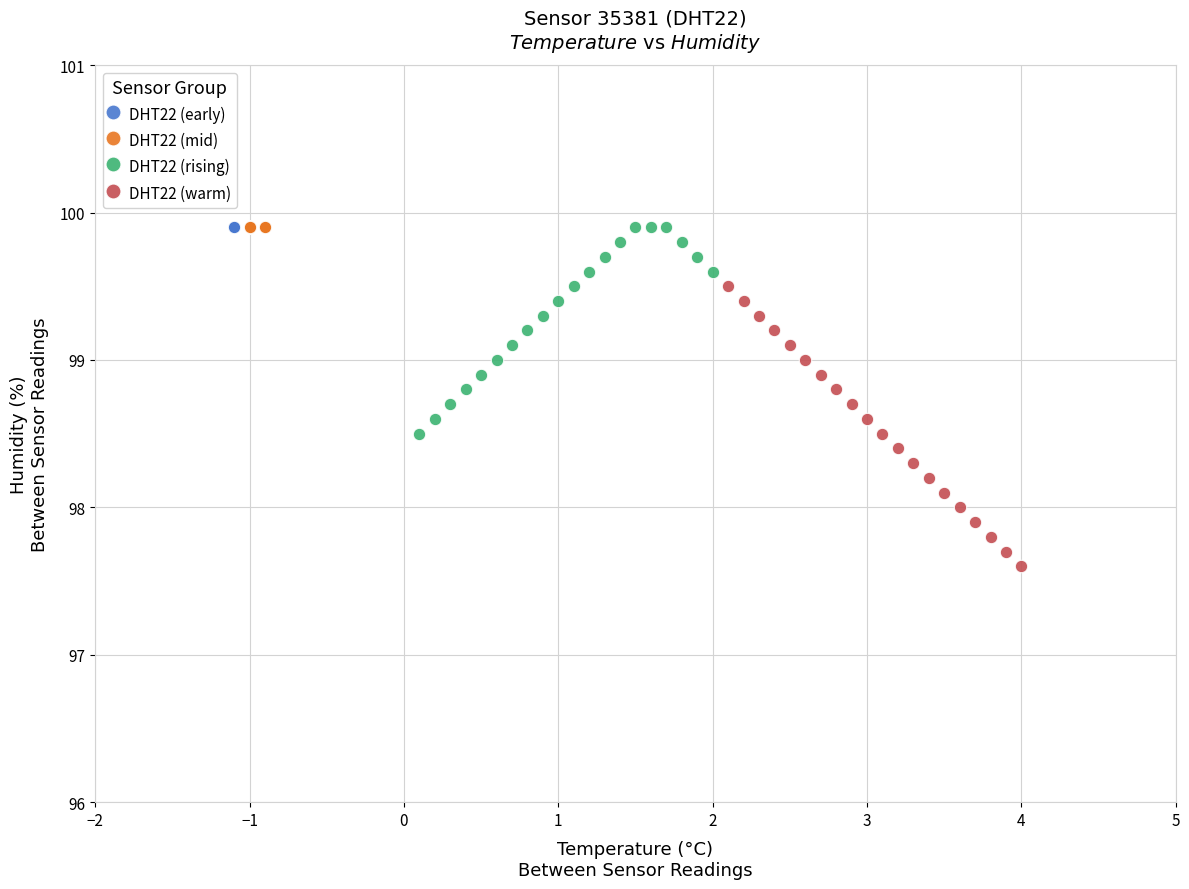

Which series contains the lowest Y value?

DHT22 (warm)